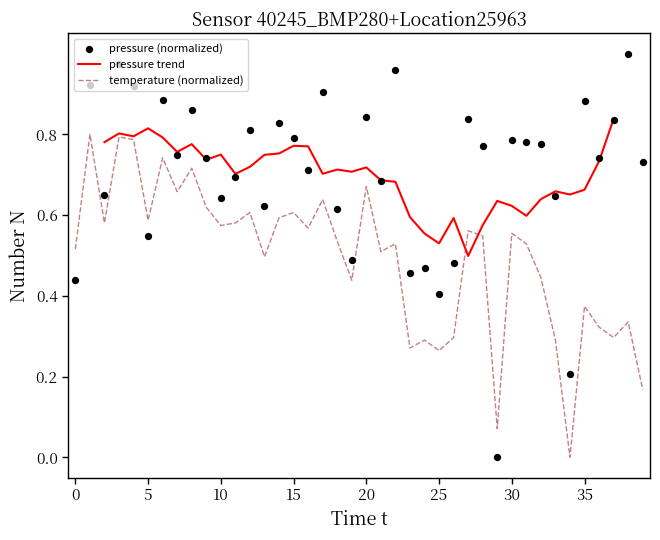

At how many categories does at least one series exceed 0?

40